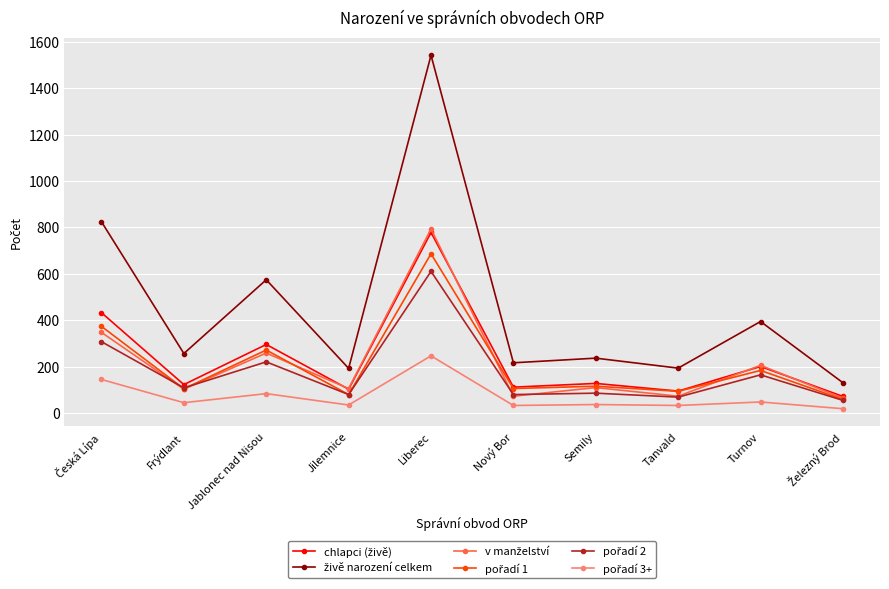

Count the number of data series in this chart.

6